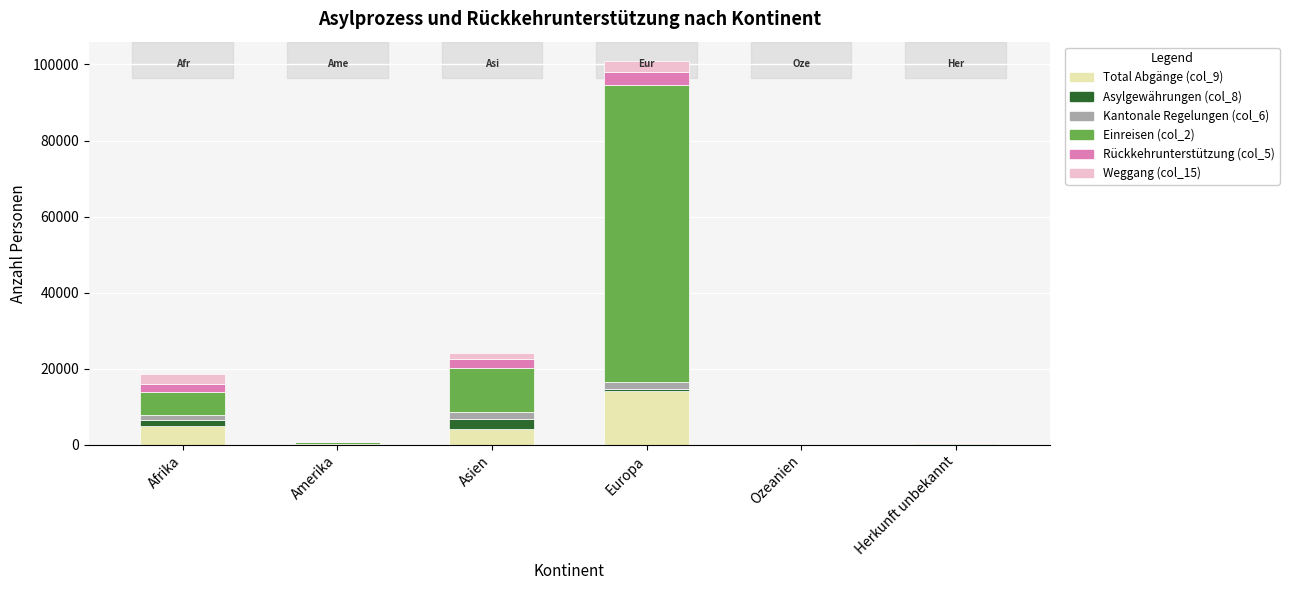

At which label does Total Abgänge (col_9) reach its peak?

Europa